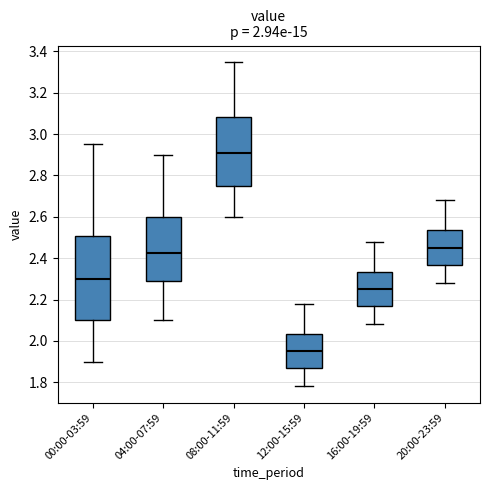

Which box has the lowest median line?

12:00-15:59